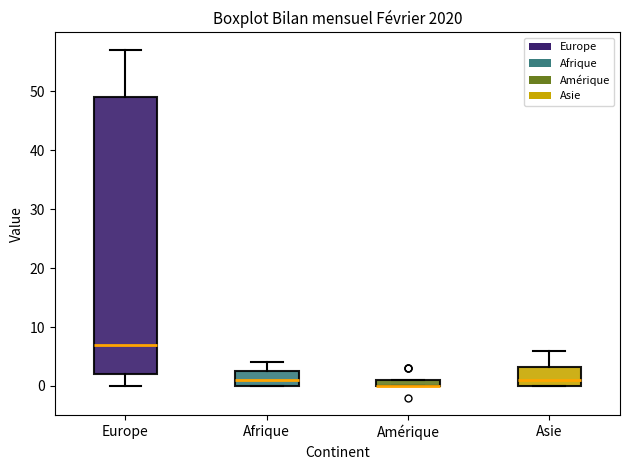

Comparing the boxes themselves (not the whiskers), which one is the tallest?

Europe